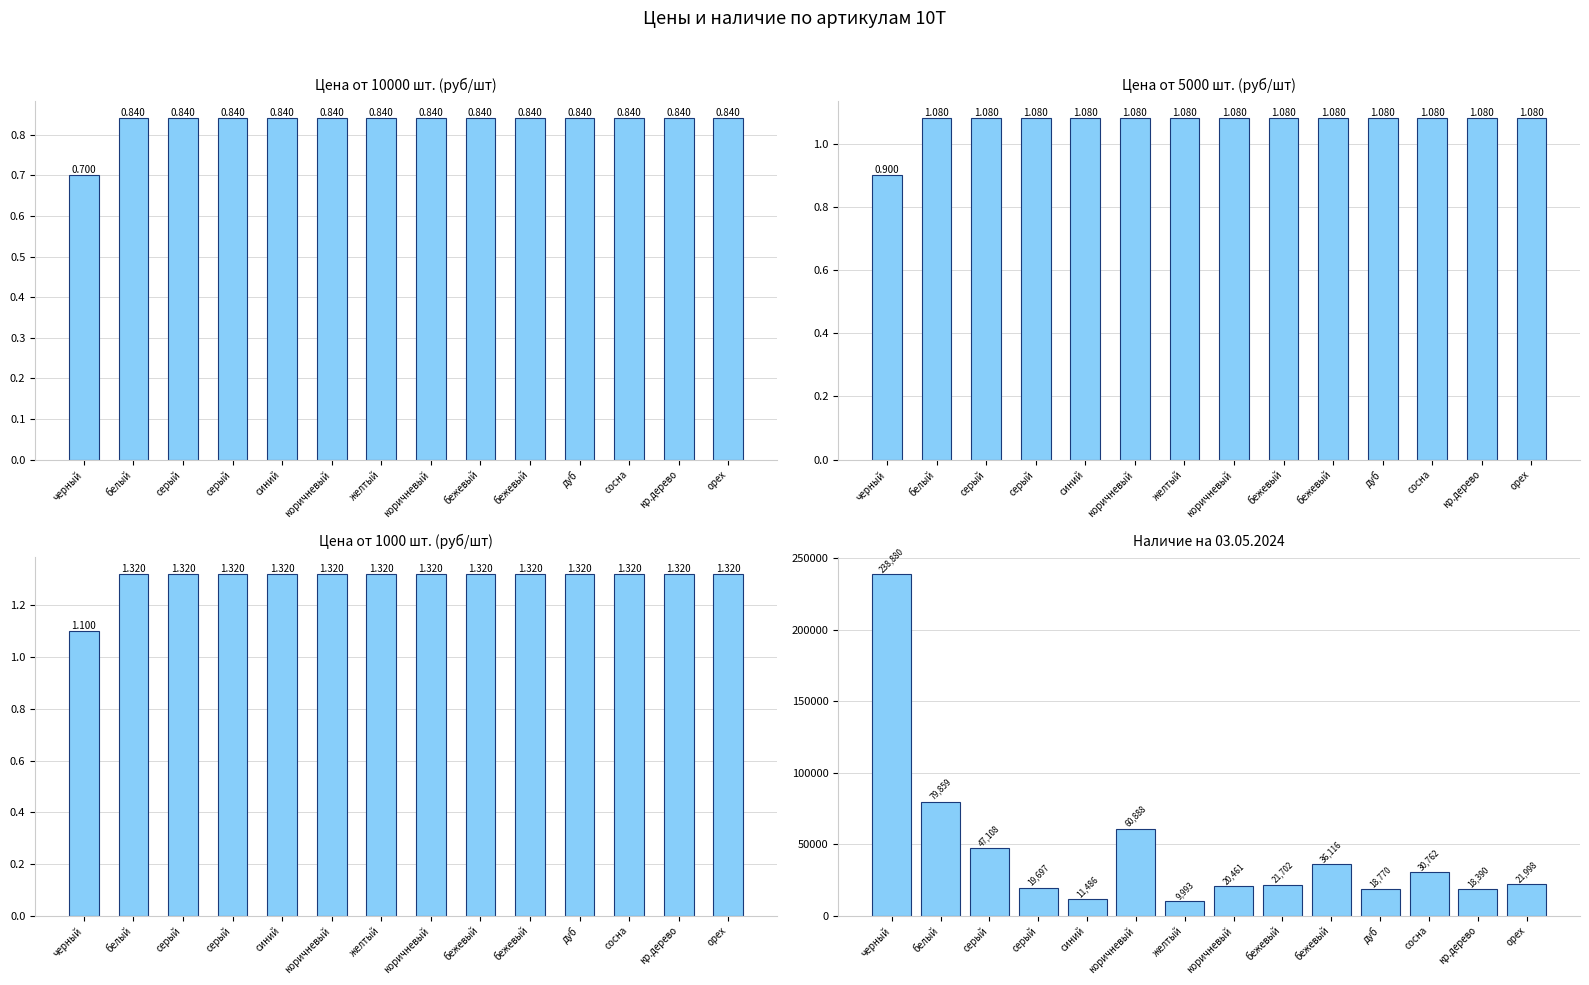

What is the difference between the highest and lowest values at орех?

21997.2